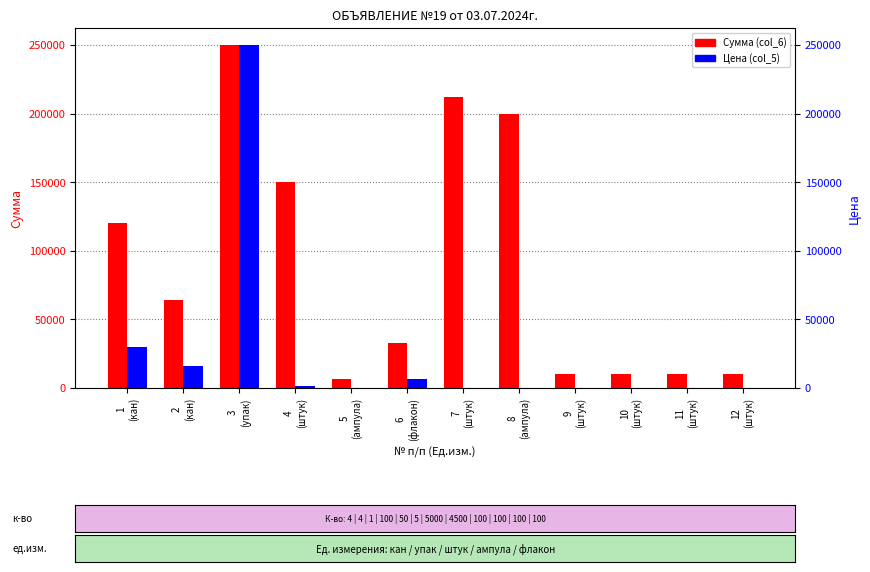

Reading left to right, list all the values displayed in this chart.

Сумма (col_6): 1
(кан)=120000.0	2
(кан)=64000.0	3
(упак)=250000.0	4
(штук)=150000.0	5
(ампула)=6637.0	6
(флакон)=32500.0	7
(штук)=212150.0	8
(ампула)=199800.0	9
(штук)=10000.0	10
(штук)=10000.0	11
(штук)=10000.0	12
(штук)=10000.0
Цена (col_5): 1
(кан)=30000.0	2
(кан)=16000.0	3
(упак)=250000.0	4
(штук)=1500.0	5
(ампула)=132.7	6
(флакон)=6500.0	7
(штук)=42.4	8
(ампула)=44.4	9
(штук)=100.0	10
(штук)=100.0	11
(штук)=100.0	12
(штук)=100.0